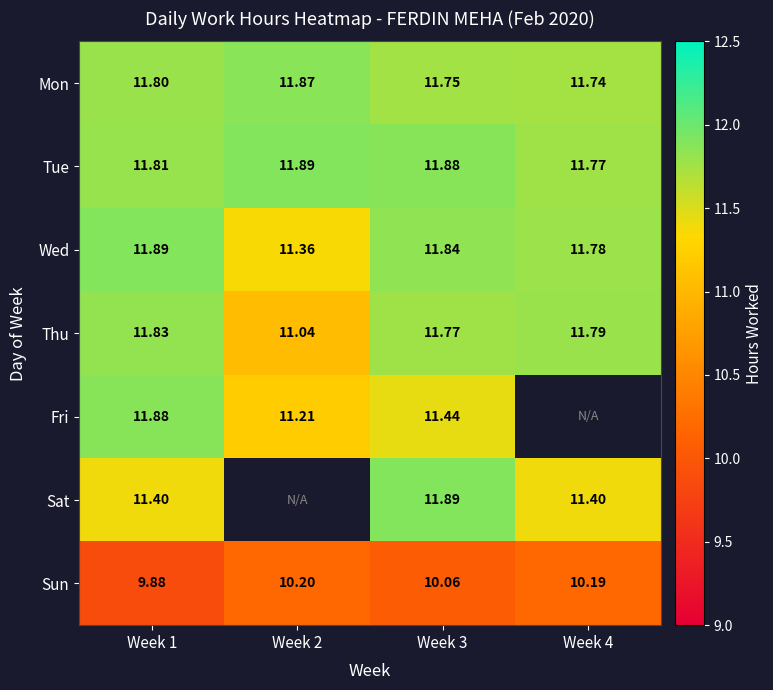

Which category has the lowest value across all series?

Week 1